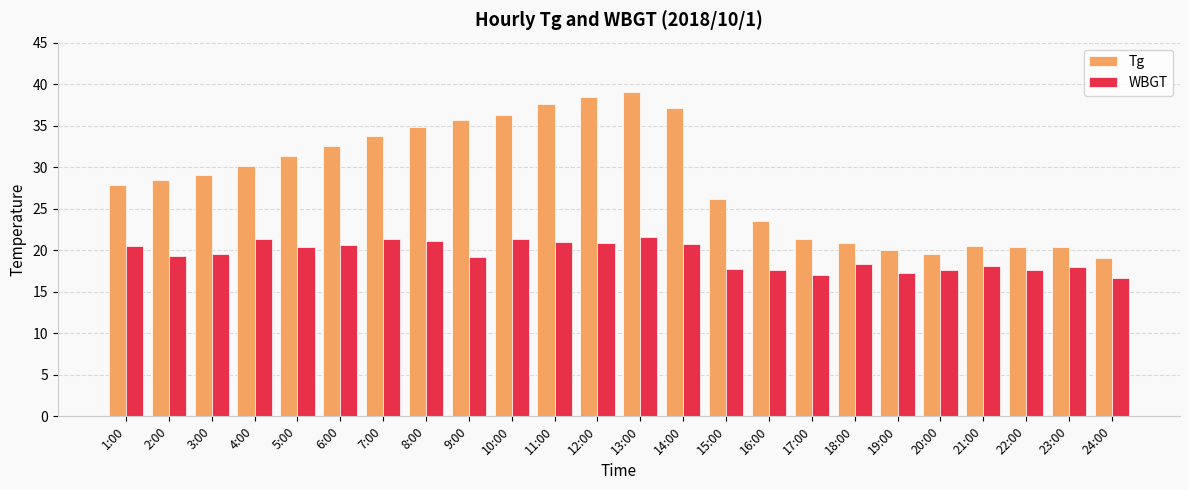

What is the label of the 19th bar from the right?

6:00